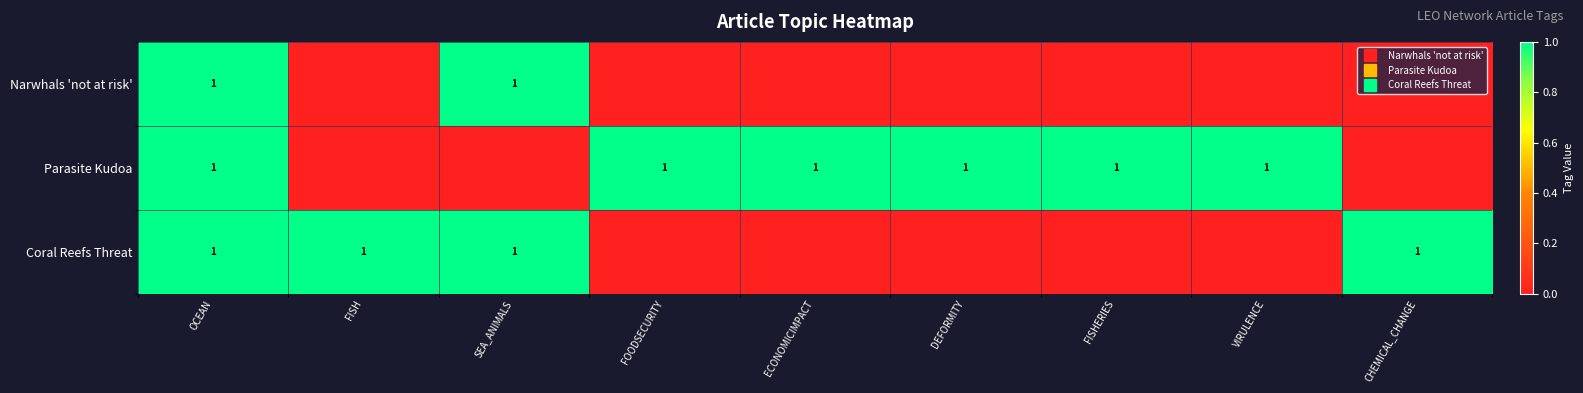

Count the Coral Reefs Threat values in the range 0 to 1.

9